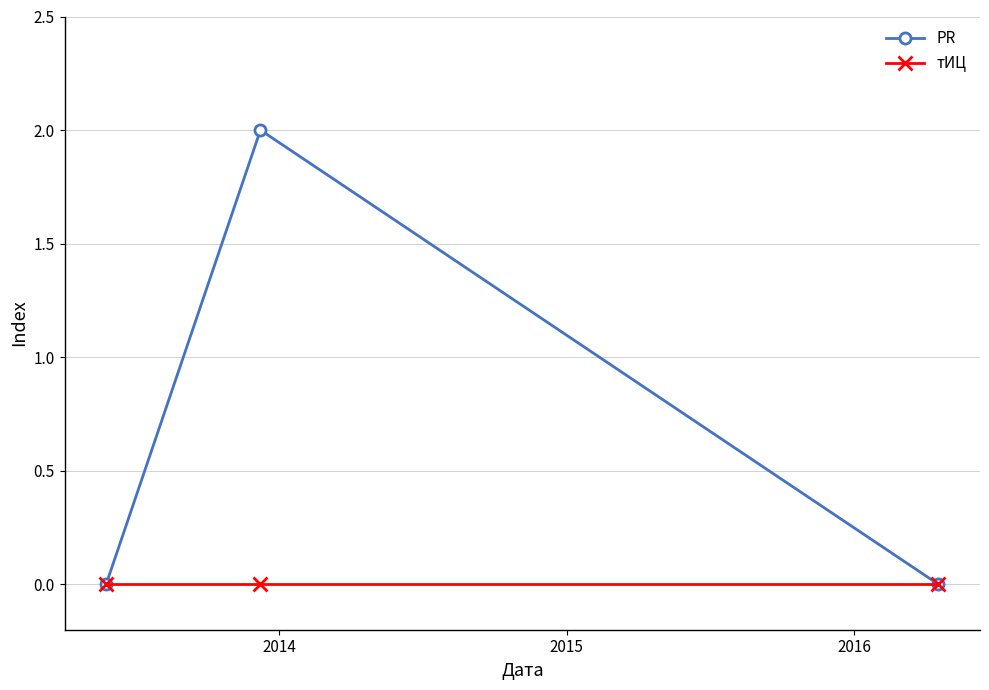

Rank the series by their maximum value, from lowest to highest.

тИЦ, PR